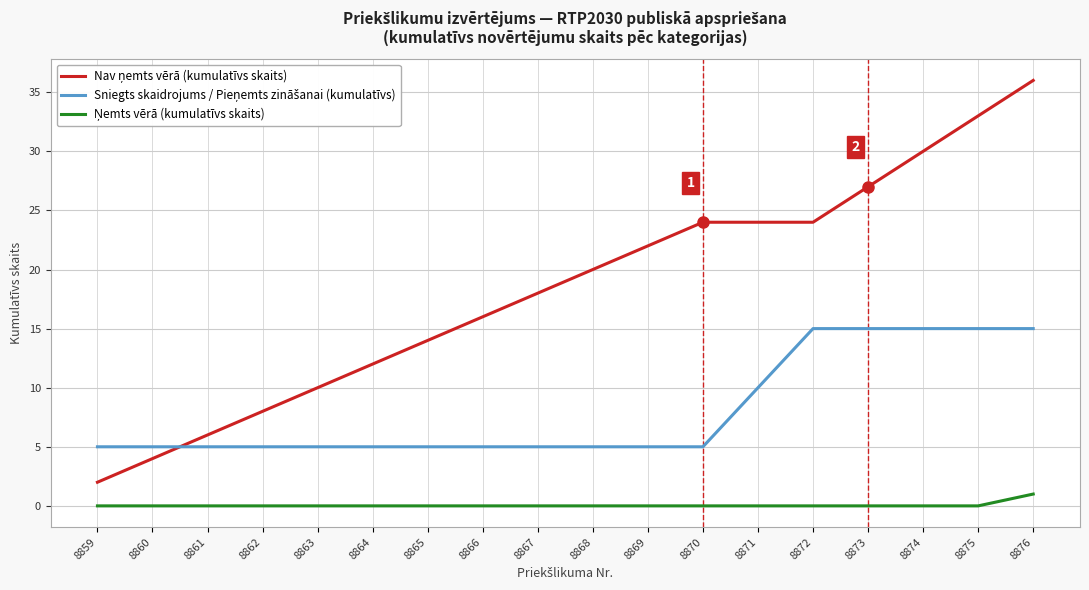

Which category has the highest value across all series?

8876